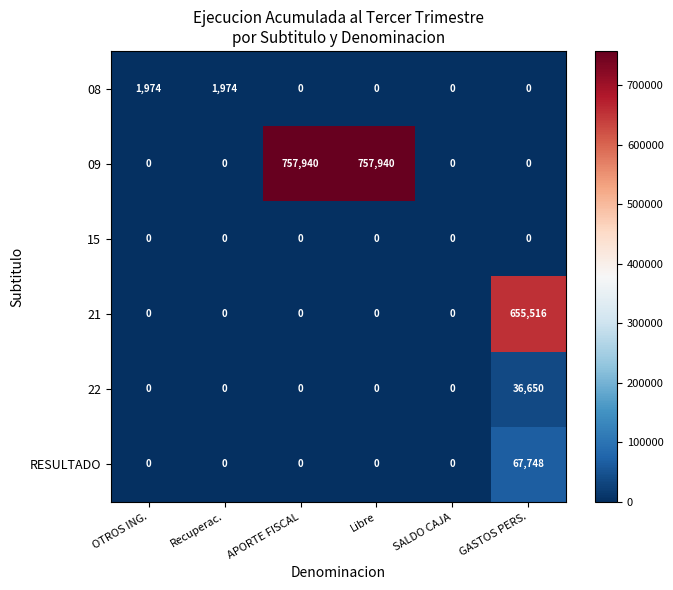

What is the highest value of the 09 series?

757940